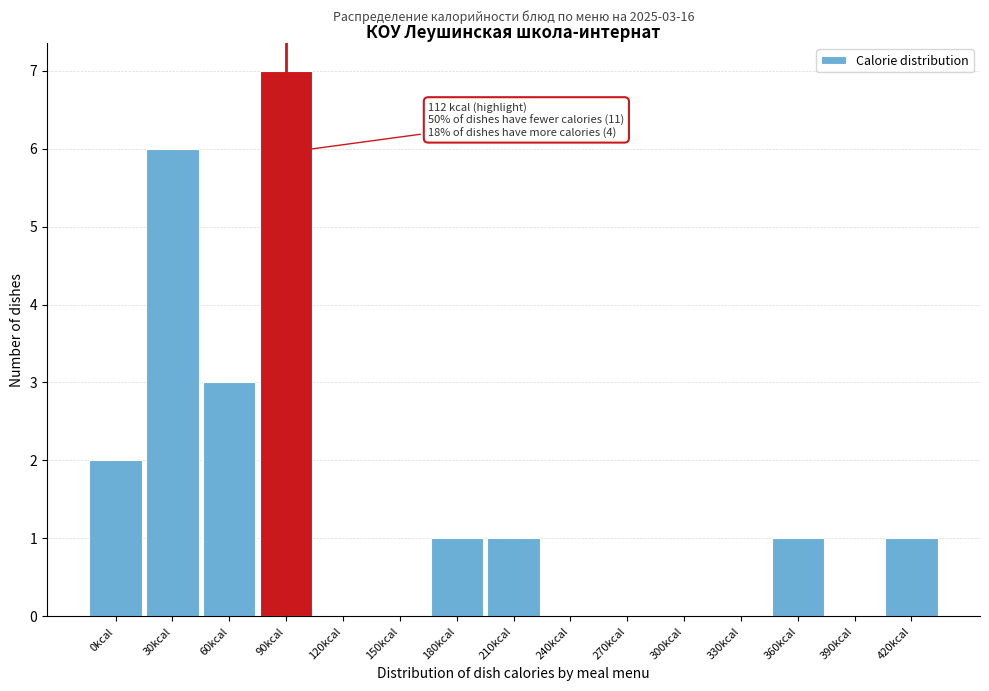

Reading left to right, extract all data points from this chart.

0kcal=2	30kcal=6	60kcal=3	90kcal=7	120kcal=0	150kcal=0	180kcal=1	210kcal=1	240kcal=0	270kcal=0	300kcal=0	330kcal=0	360kcal=1	390kcal=0	420kcal=1